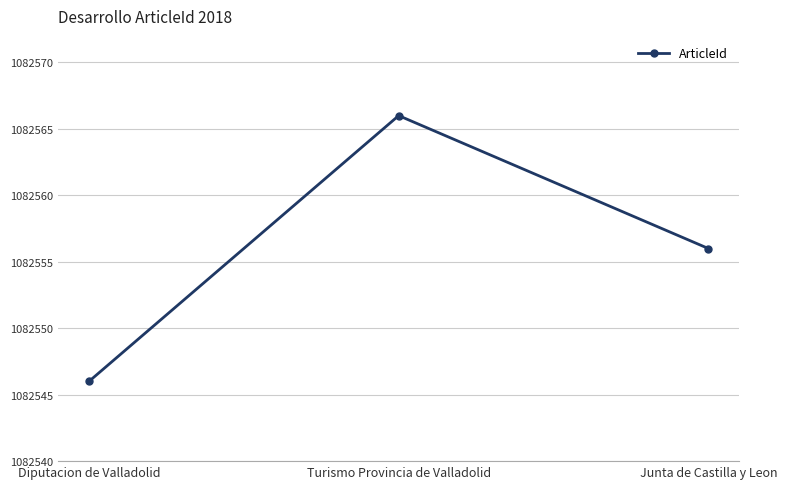

List the labels in order of value, smallest first.

Diputacion de Valladolid, Junta de Castilla y Leon, Turismo Provincia de Valladolid